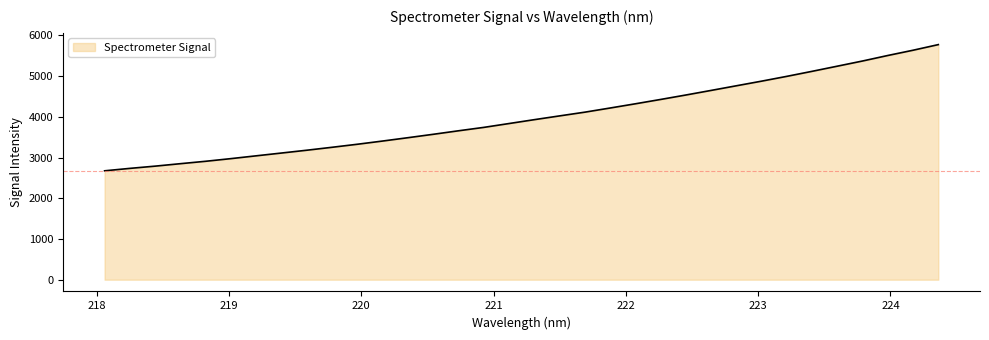

What is the average value?

4000.6